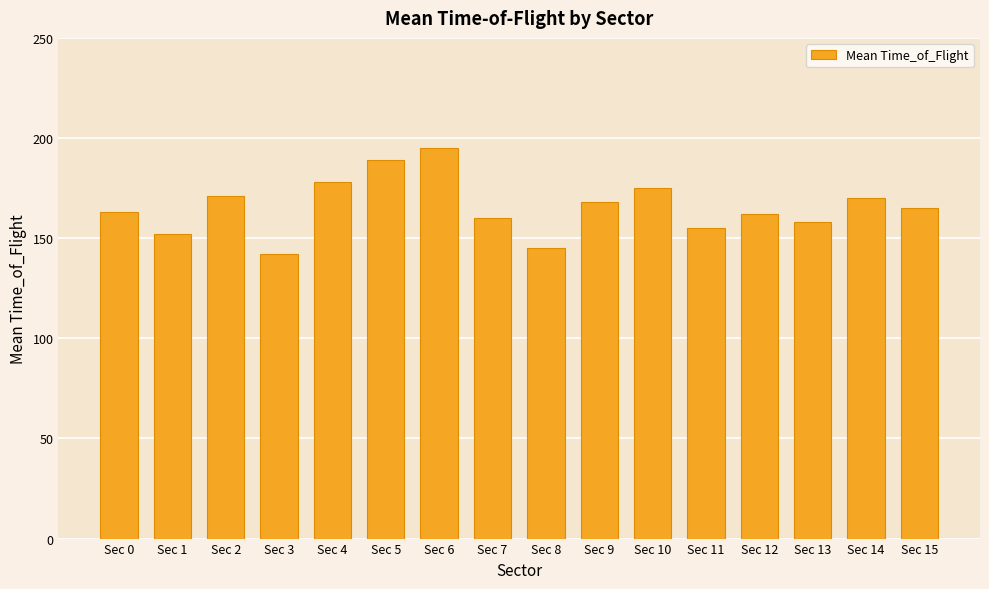

The chart shows a value of 170 at Sec 14. True or false?

True